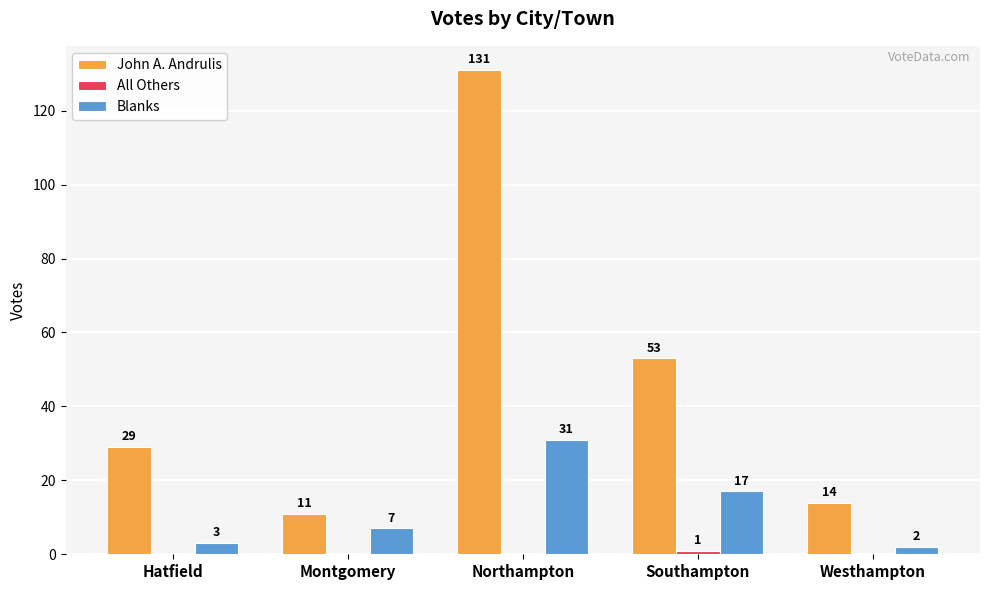

What is the sum of all John A. Andrulis values?

238